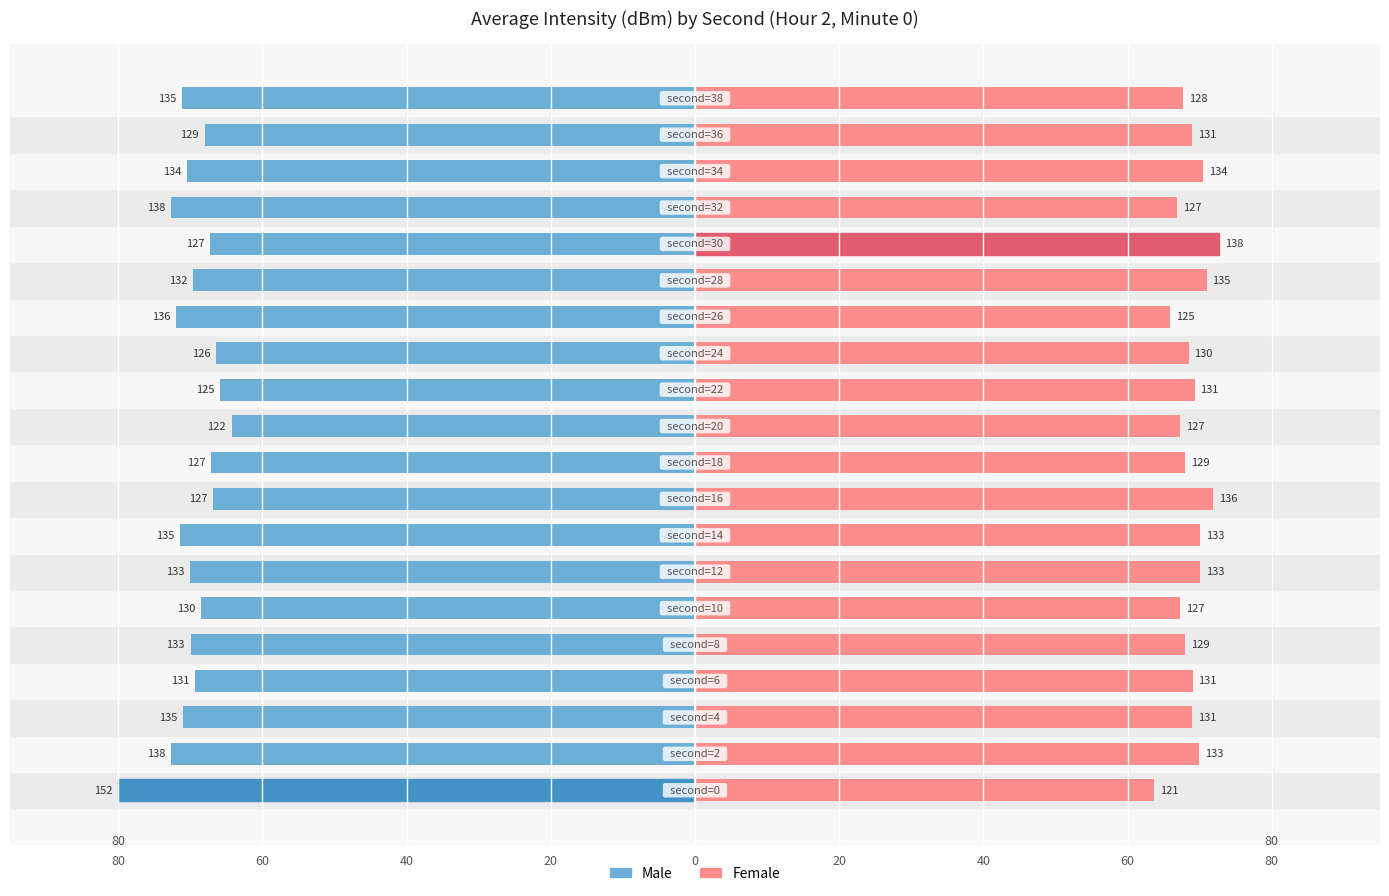

Which series has the largest range (max minus min)?

Male